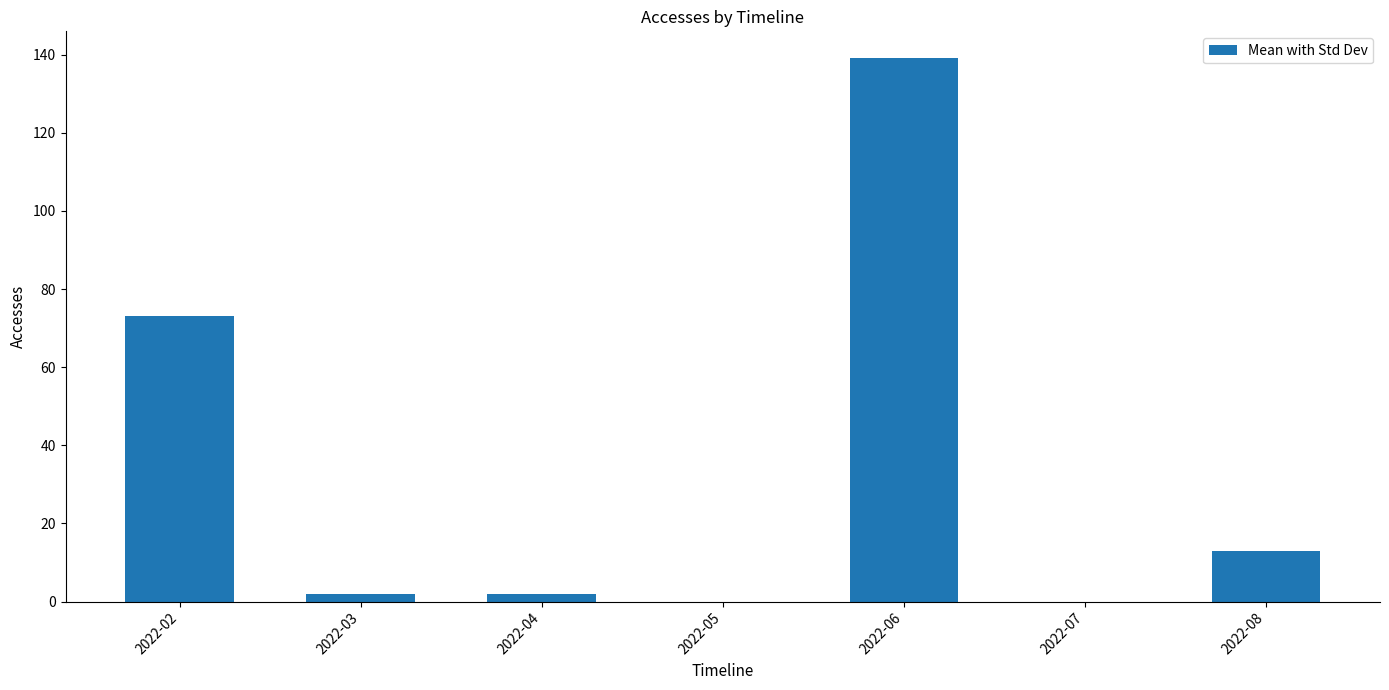

Reading right to left, list all the values displayed in this chart.

2022-08=13	2022-07=0	2022-06=139	2022-05=0	2022-04=2	2022-03=2	2022-02=73